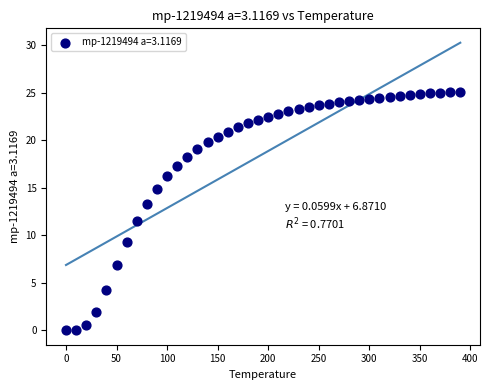

What is the range of X values (max minus min)?

390.0